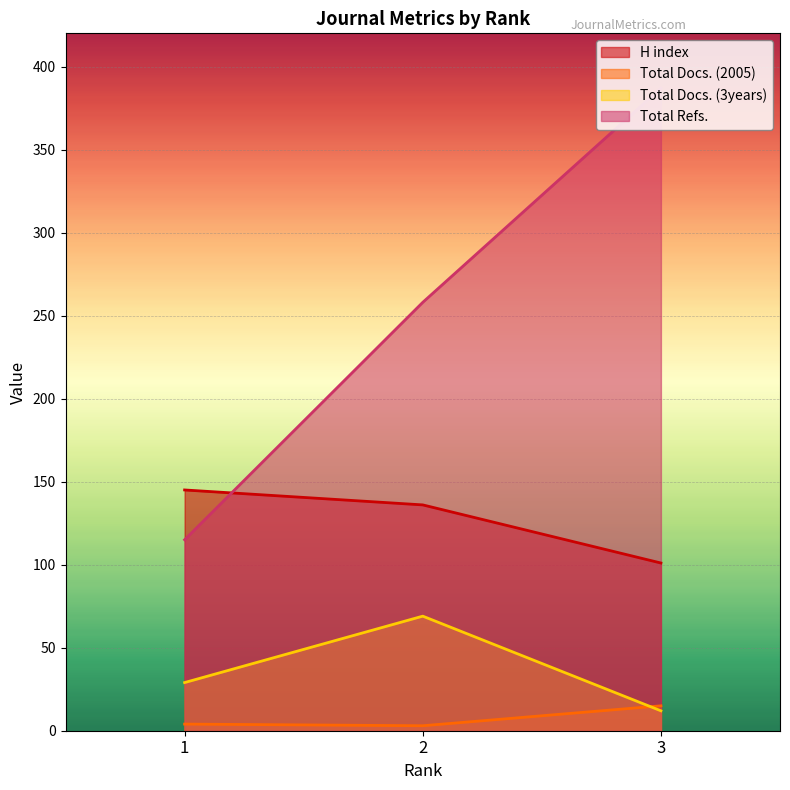

Reading left to right, list all the values displayed in this chart.

H index: 1=145	2=136	3=101
Total Docs. (2005): 1=4	2=3	3=15
Total Docs. (3years): 1=29	2=69	3=12
Total Refs.: 1=115	2=258	3=387